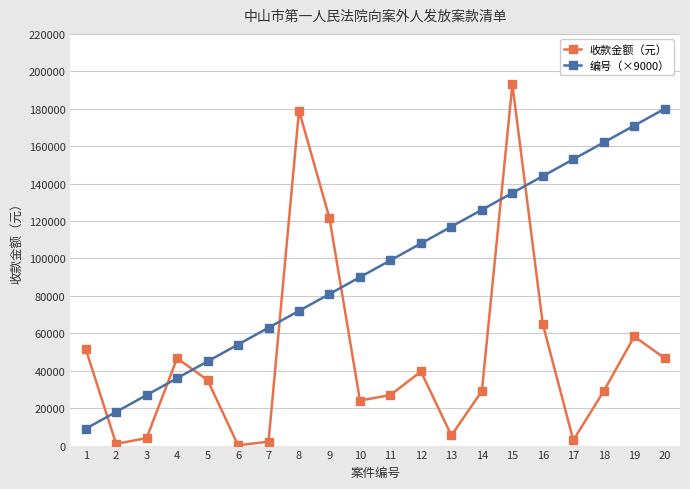

True or false: 编号（×9000） and 收款金额（元） cross at least once.

True